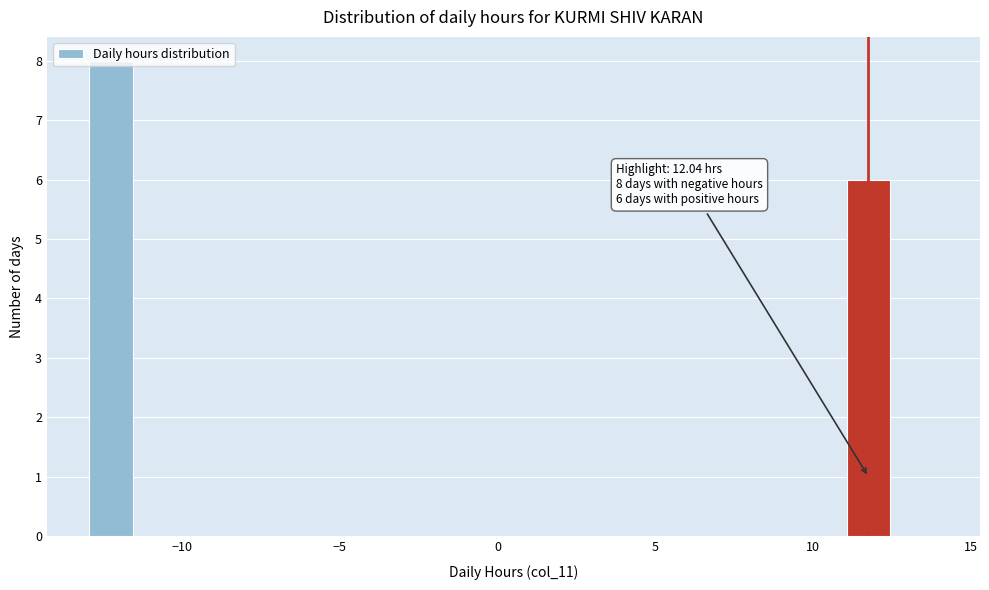

Around what value on the x-axis is the tallest bar? Give the approximate position of its centre, as read against the axis.

-12.0